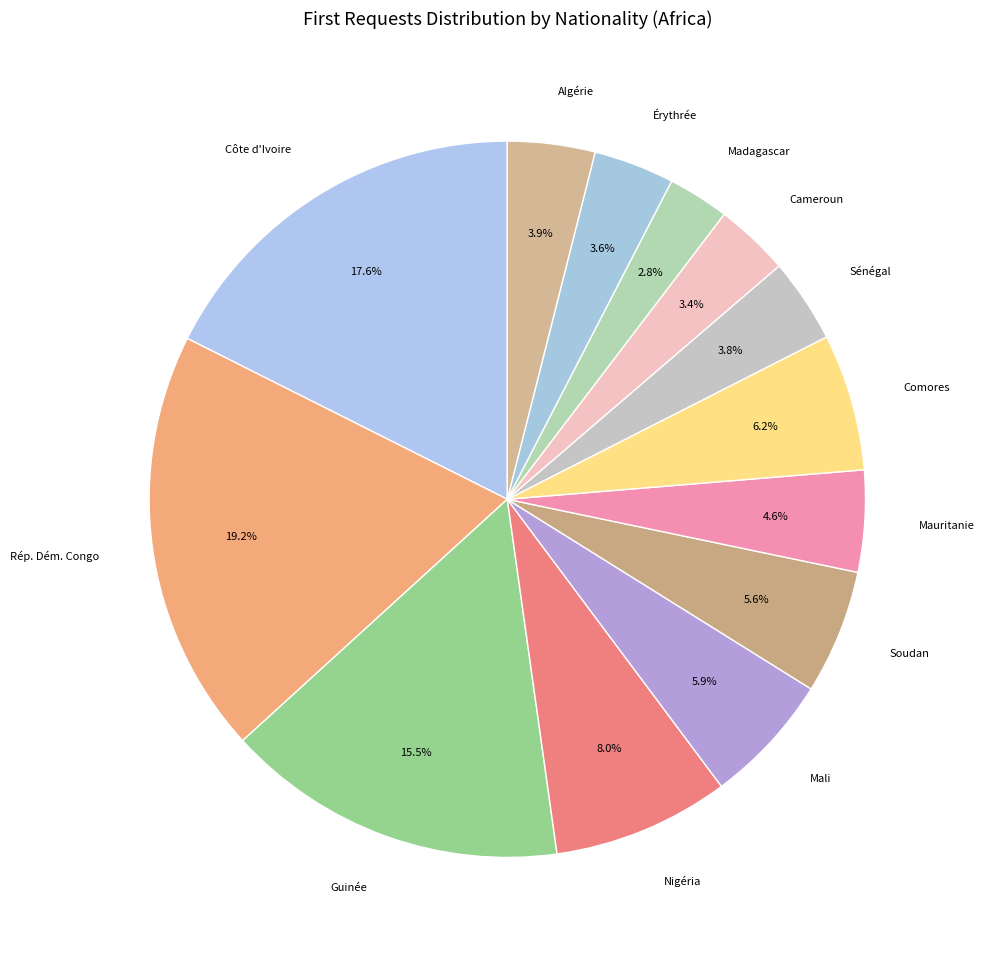

How many segments does this pie chart have?

13